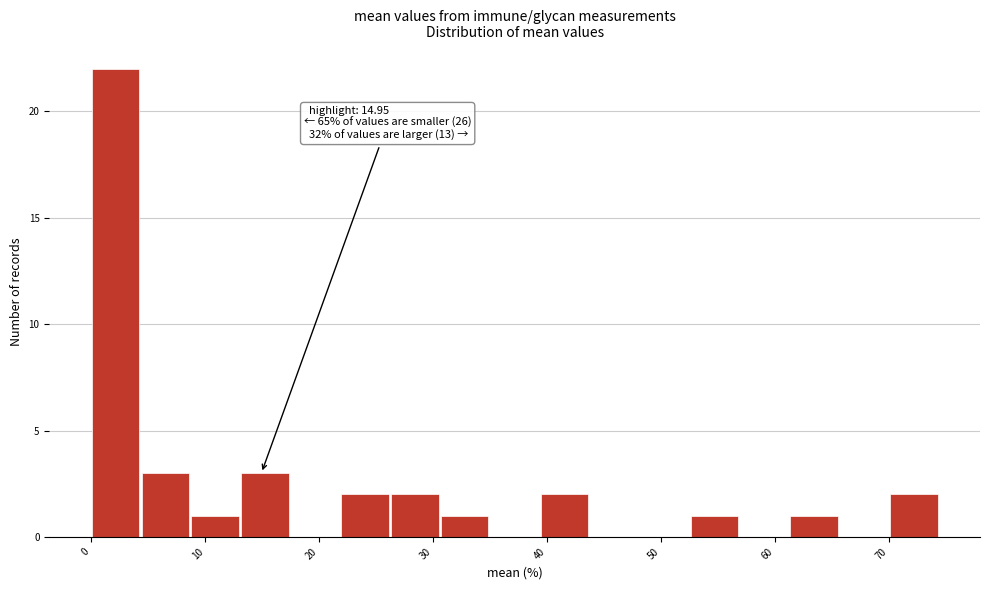

Which range on the x-axis has the tallest bar?

0 to 4